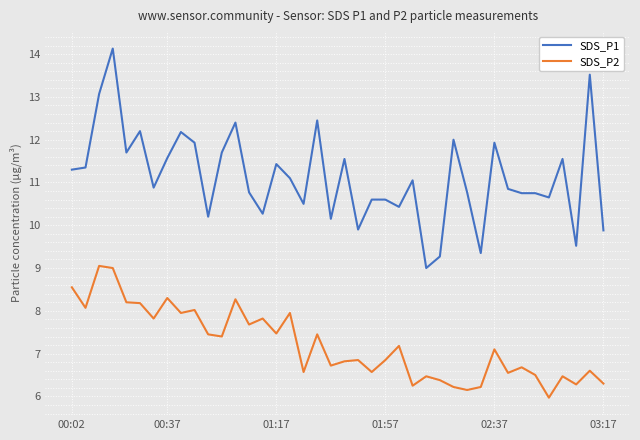

Which series has the largest total across all categories?

SDS_P1